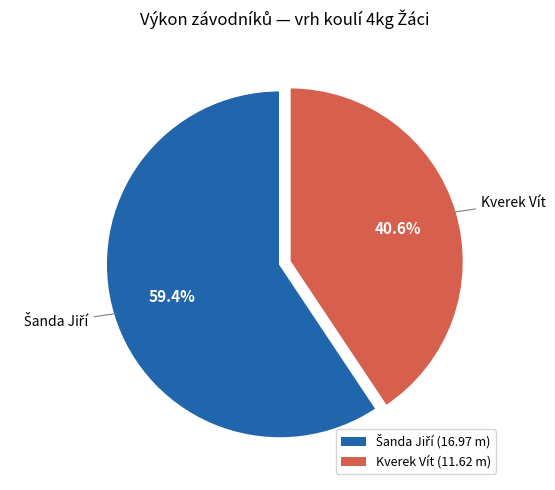

Is there any slice that represents more than half of the pie?

Yes